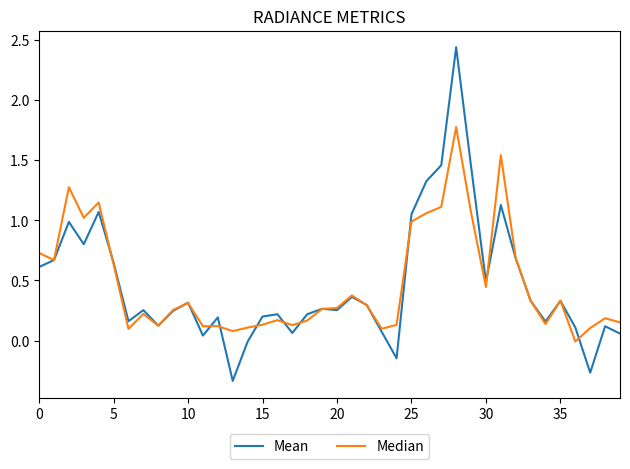

What is the difference between the second highest and minimum values in the Mean series?

1.8